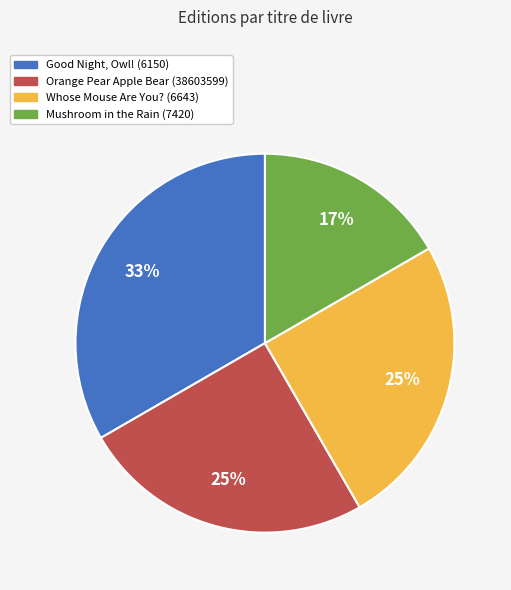

The Good Night, Owl! (6150) slice represents 33% of the pie. True or false?

True